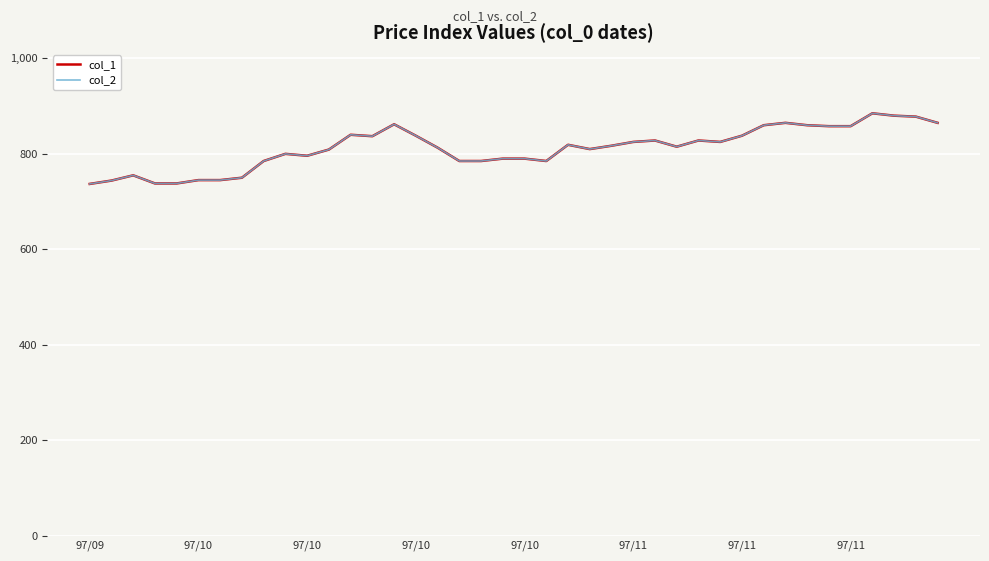

Does the chart have visible grid lines?

Yes